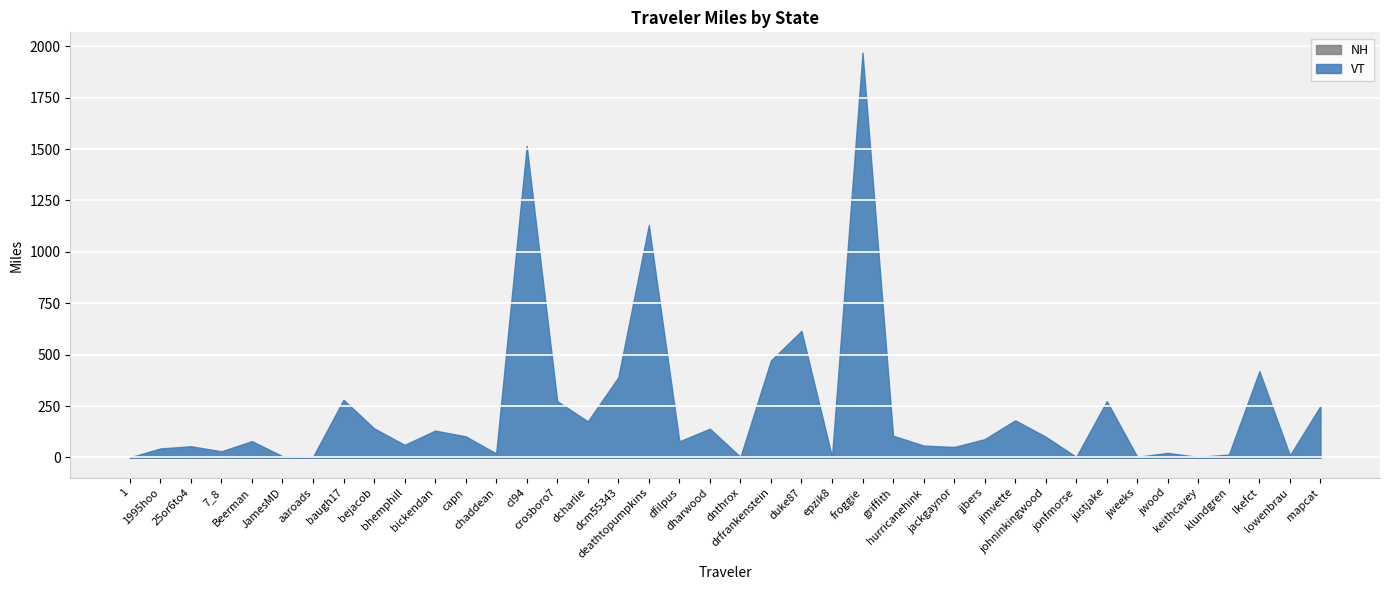

List the labels in order of VT value, largest first.

froggie, cl94, deathtopumpkins, duke87, drfrankenstein, lkefct, dcm55343, baugh17, justjake, crosboro7, mapcat, jimvette, dcharlie, bejacob, dharwood, bickendan, griffith, capn, johninkingwood, jjbers, Beerman, dfilpus, bhemphill, hurricanehink, 25or6to4, jackgaynor, 1995hoo, 7_8, jwood, chaddean, klundgren, lowenbrau, JamesMD, aaroads, dnthrox, epzik8, jonfmorse, jweeks, keithcavey, 1